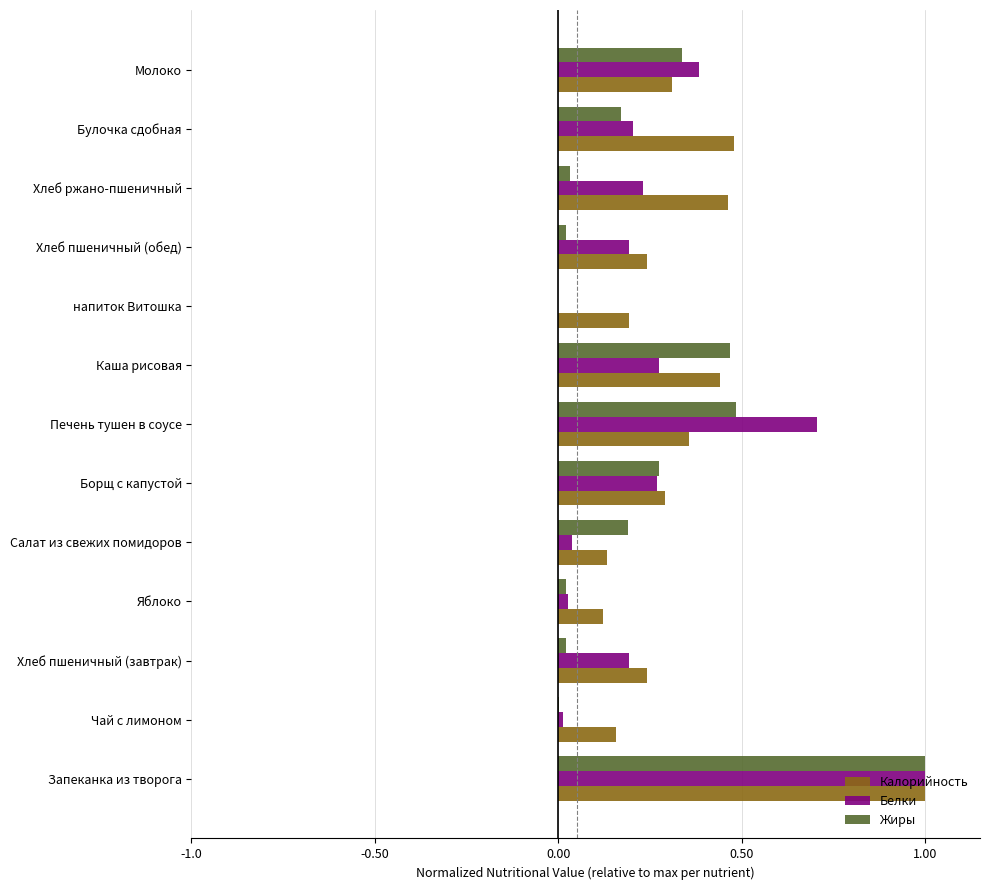

The value of Калорийность at Печень тушен в соусе is 0.2. True or false?

False